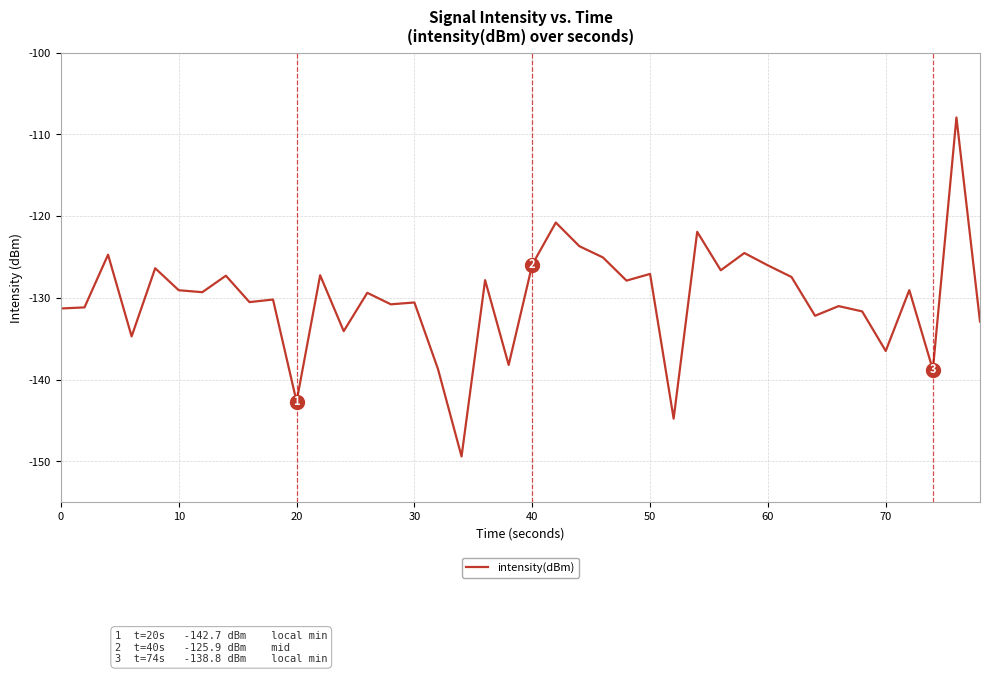

What is the maximum value shown in the chart?

-107.9